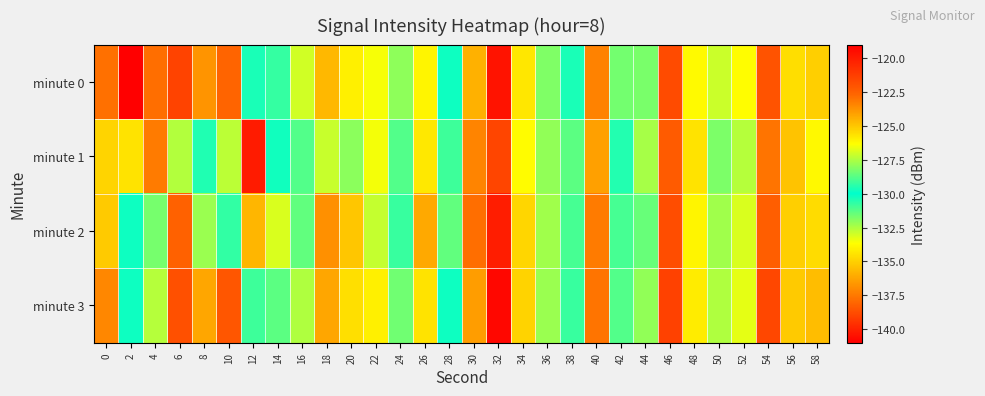

Between 48 and 50, which is larger?

48